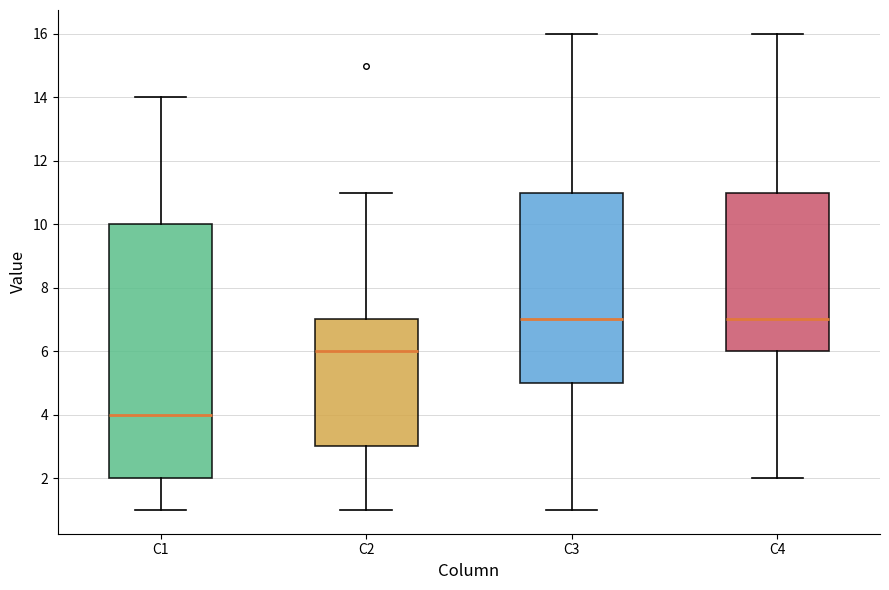

Which box has the lowest median line?

C1